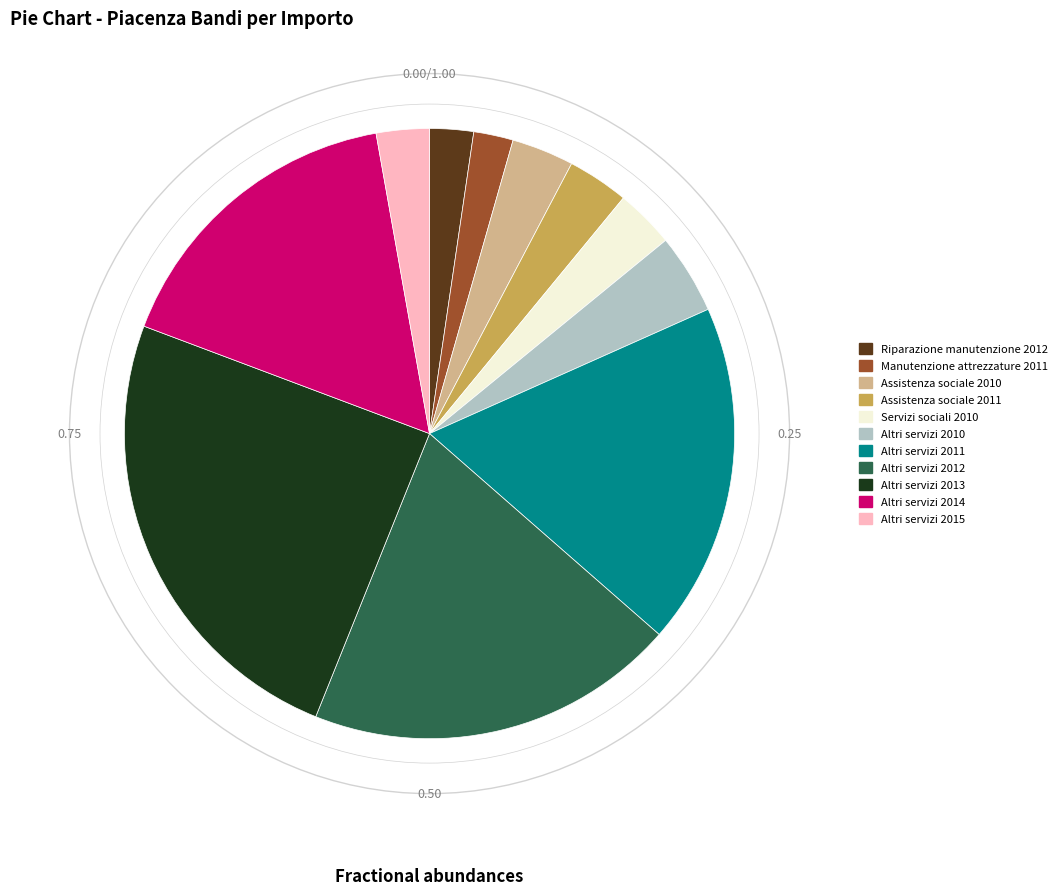

Between Altri servizi 2012 and Servizi sociali 2010, which is larger?

Altri servizi 2012